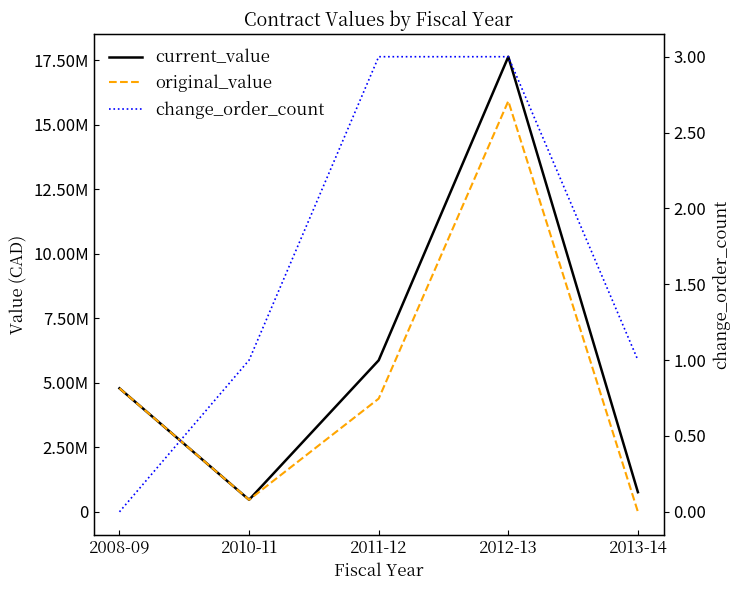

Rank the categories by original_value value from lowest to highest.

2013-14, 2010-11, 2011-12, 2008-09, 2012-13